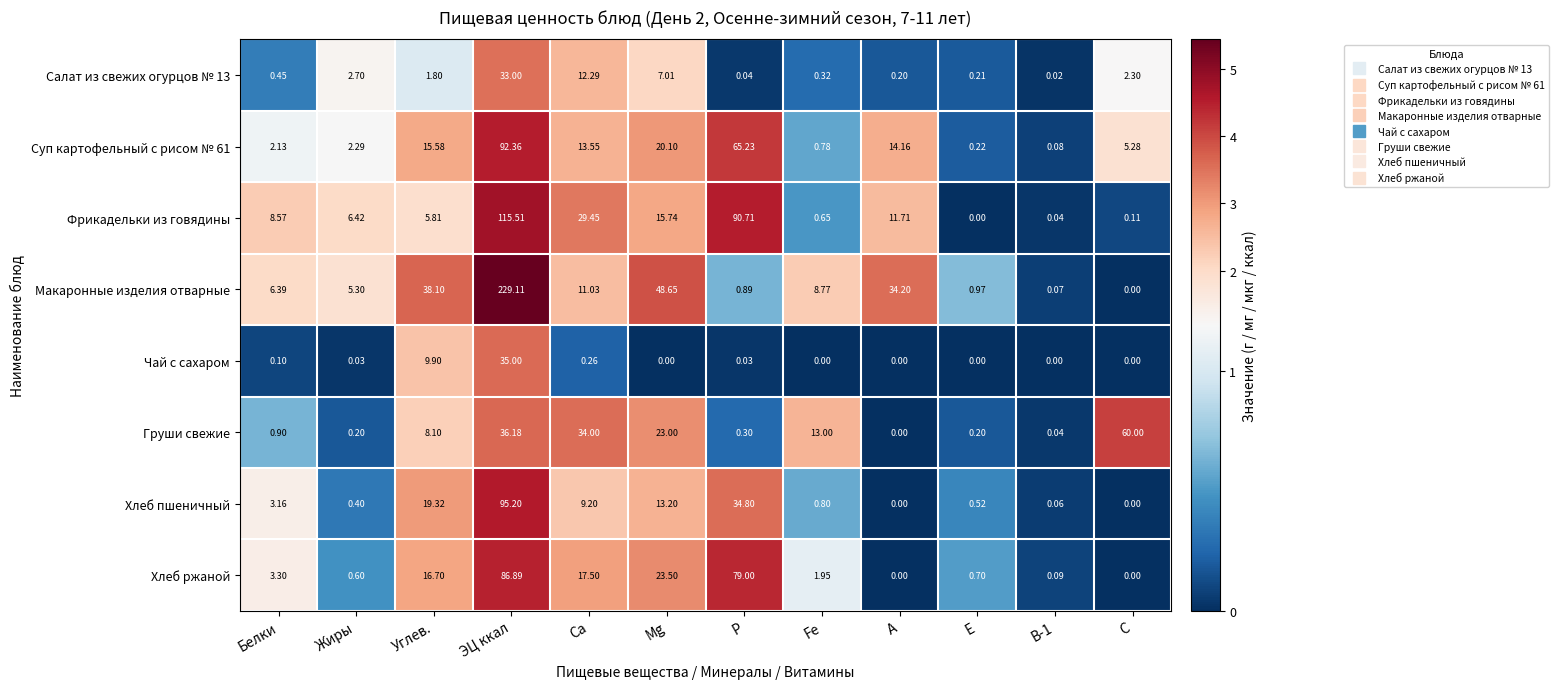

Which category has the highest value across all series?

ЭЦ ккал